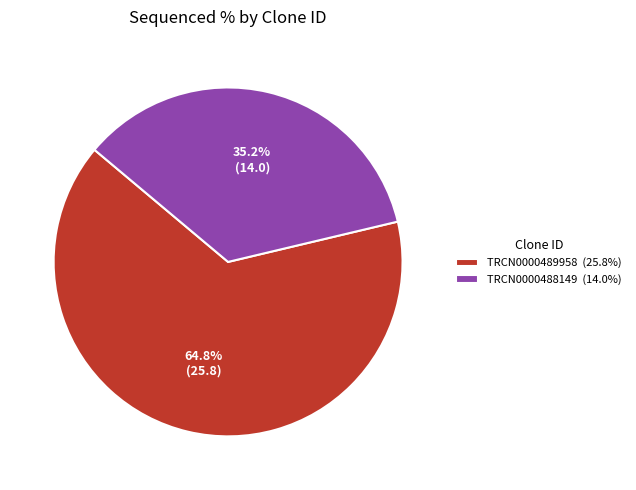

To the nearest percent, what percentage of the pie is TRCN0000489958?

65%